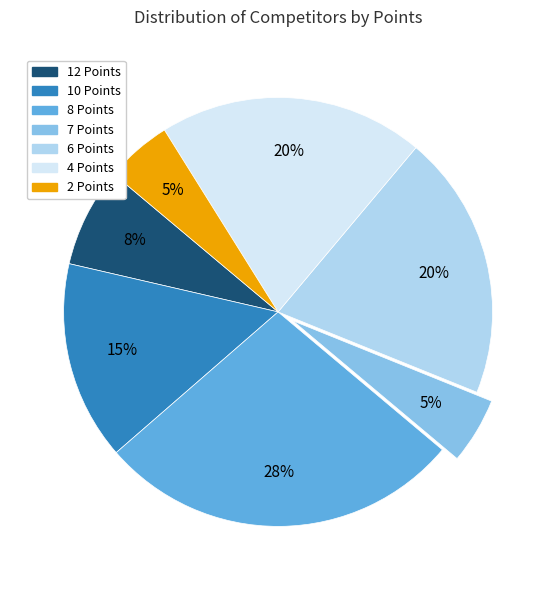

Which category has the biggest portion of the pie?

8 Points